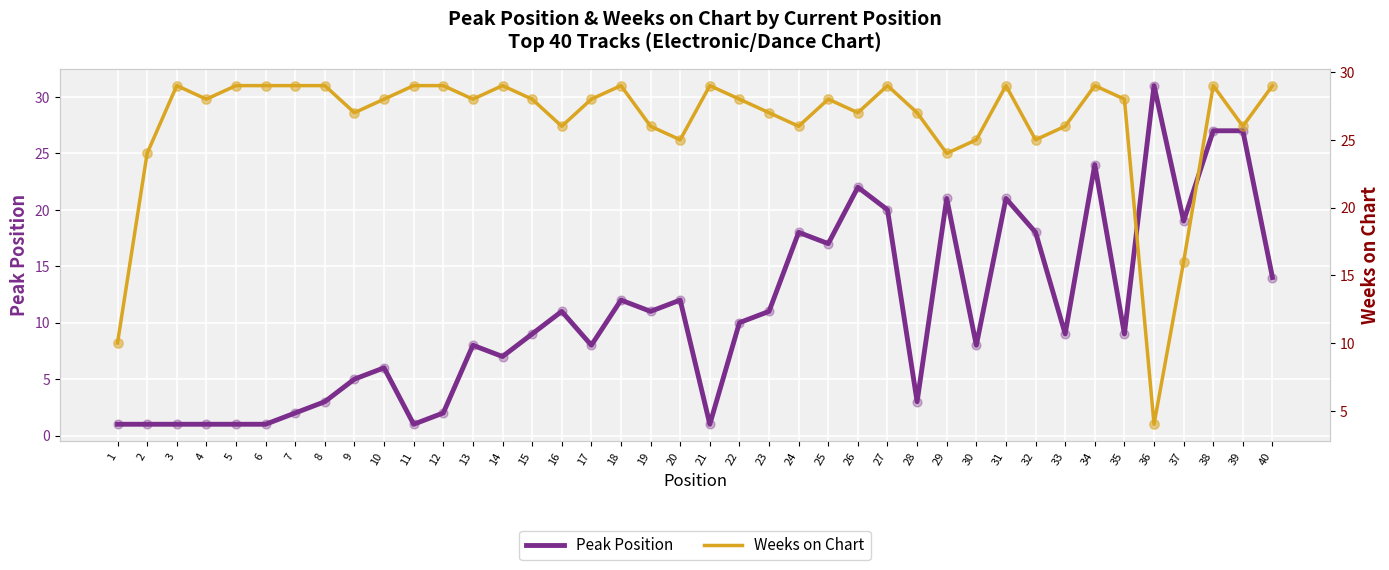

Which series has the largest Y range (max minus min)?

Peak Position